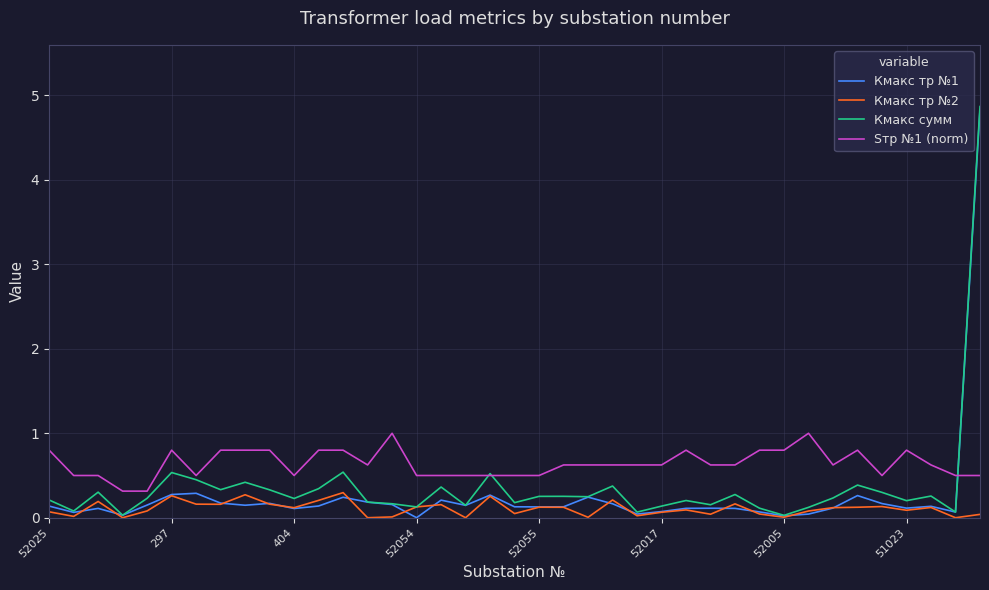

Which series has the largest total across all categories?

Sтр №1 (norm)